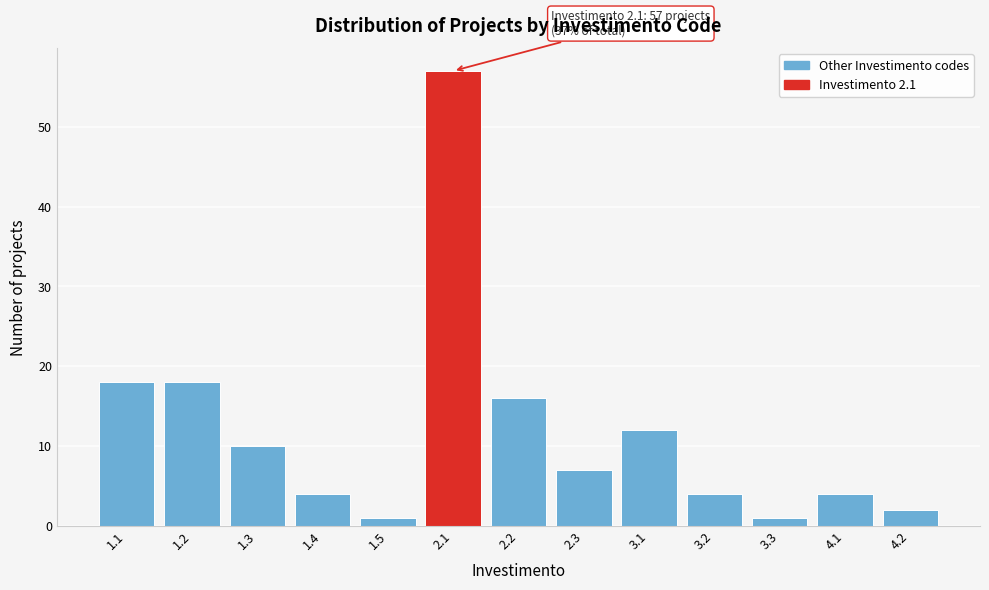

Reading right to left, list all the values displayed in this chart.

4.2=2	4.1=4	3.3=1	3.2=4	3.1=12	2.3=7	2.2=16	2.1=57	1.5=1	1.4=4	1.3=10	1.2=18	1.1=18